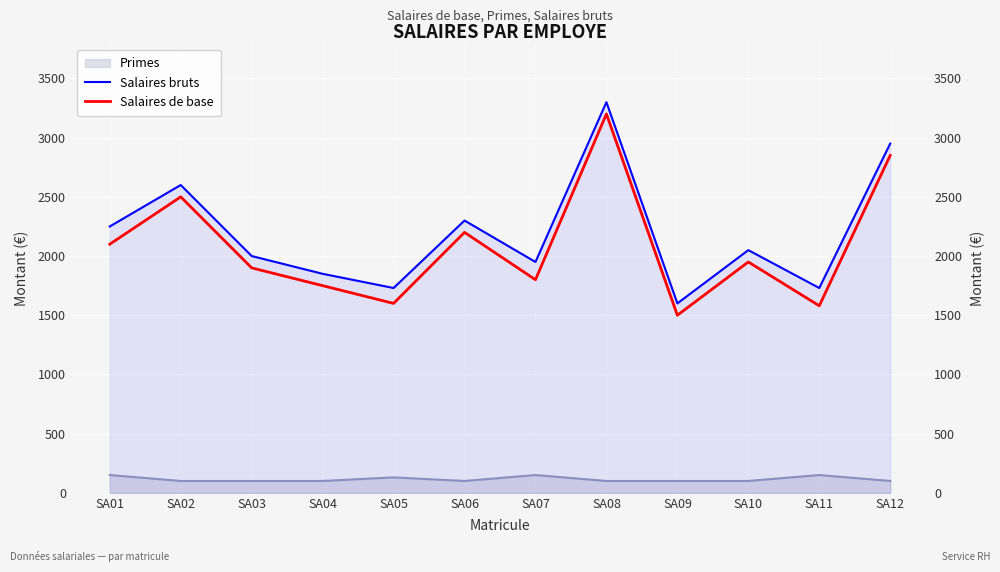

True or false: Salaires bruts and Salaires de base intersect in this chart.

False